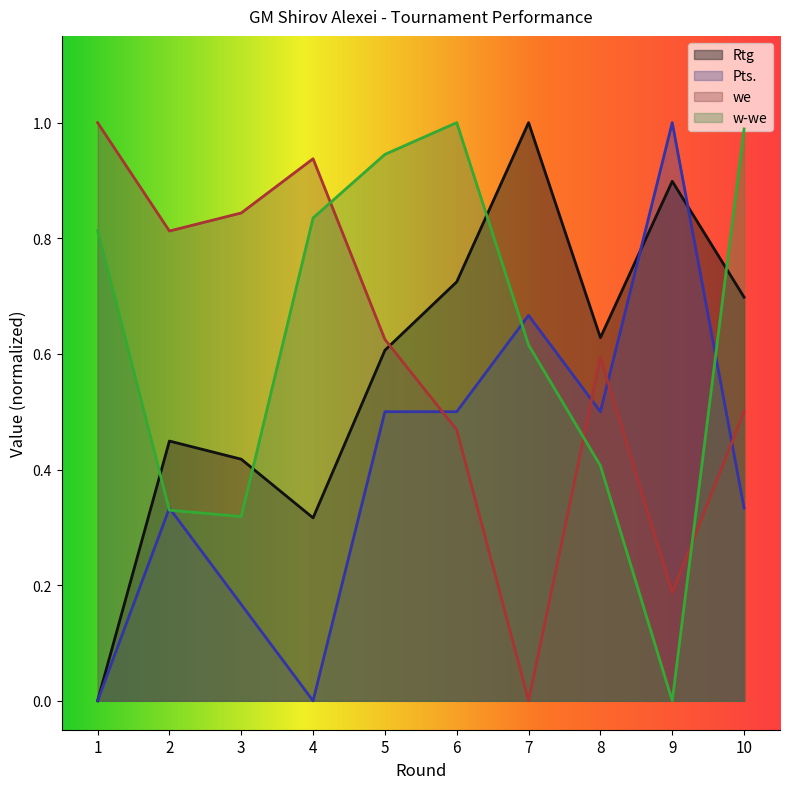

Where do Pts. and we first cross each other?

5 and 6